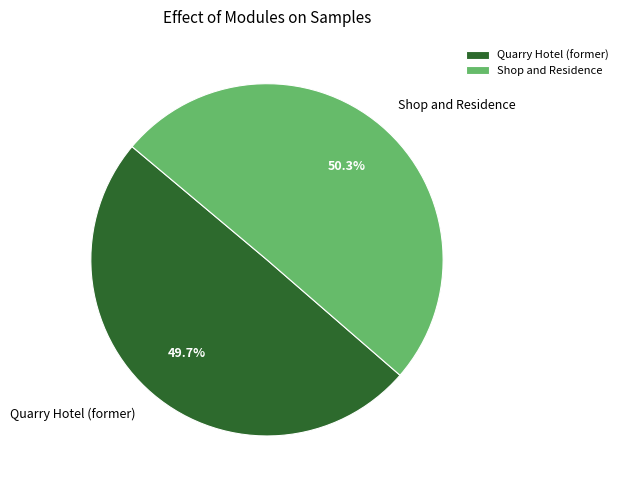

To the nearest percent, what is the combined percentage of Shop and Residence and Quarry Hotel (former)?

100%